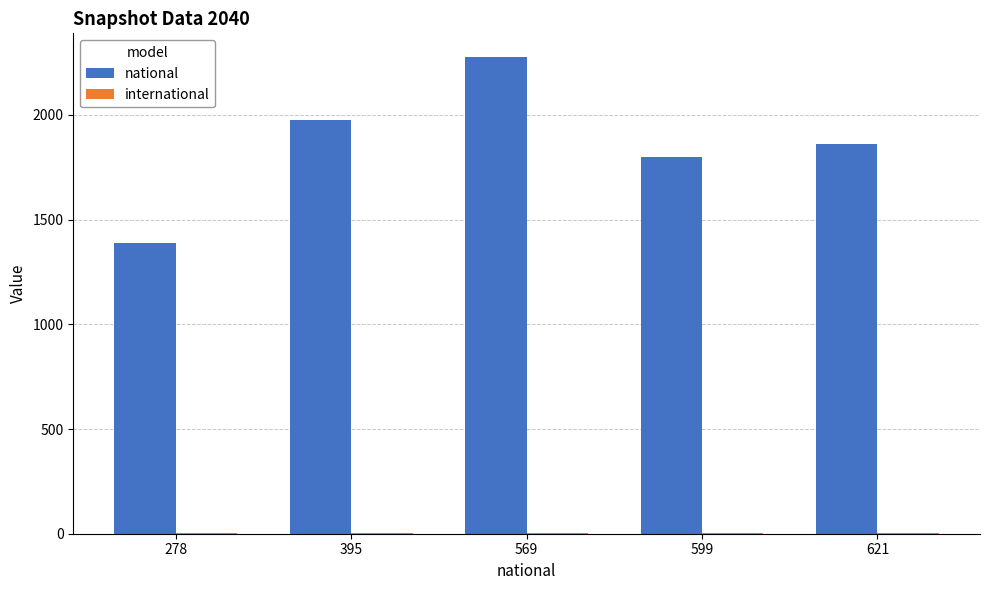

At which category does the chart reach its peak across all series?

569